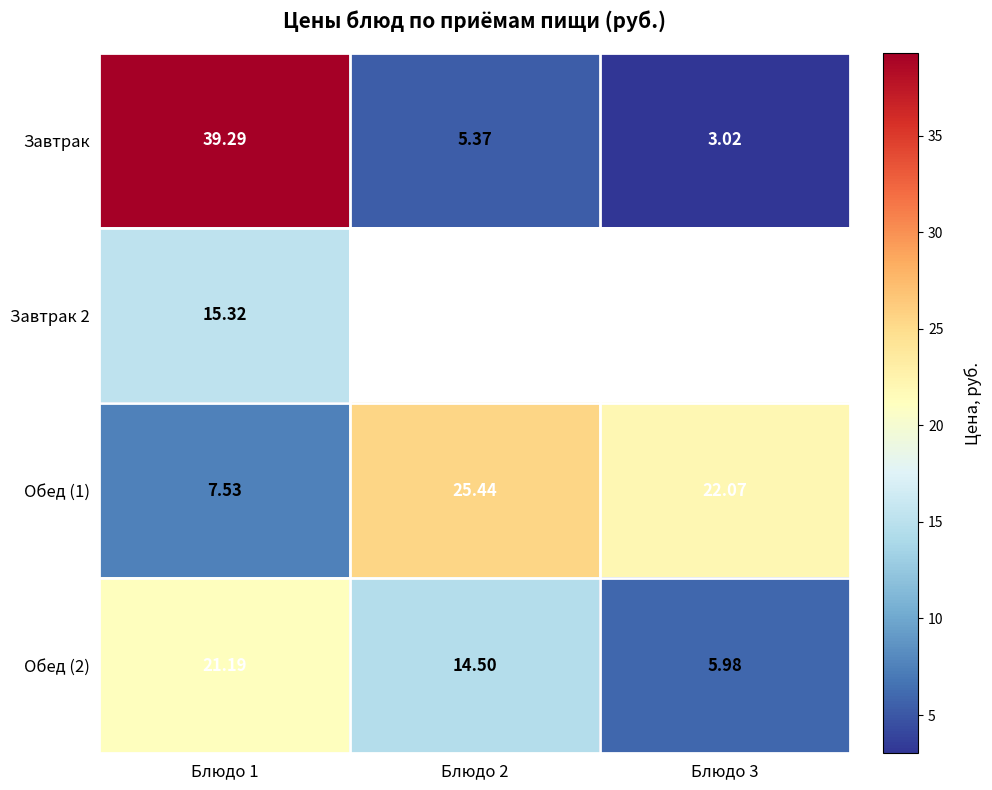

Which has a higher value, Блюдо 3 or Блюдо 1?

Блюдо 1